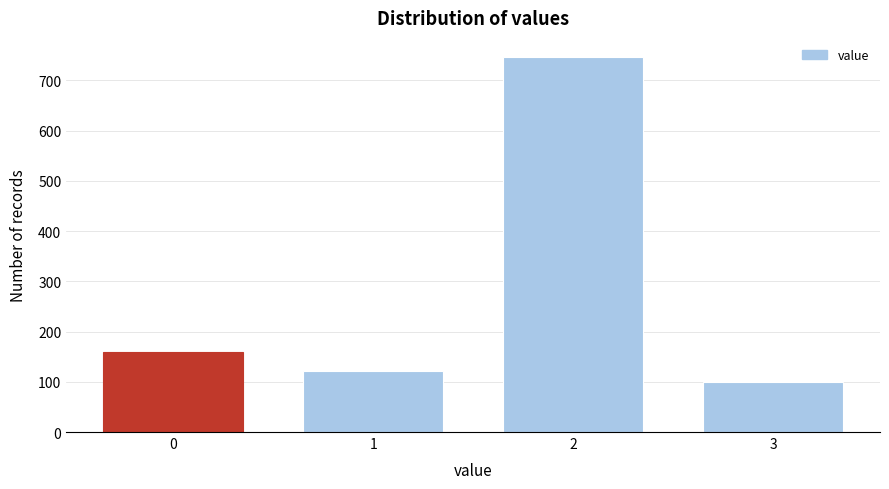

Reading right to left, extract all data points from this chart.

3=100	2=747	1=121	0=159